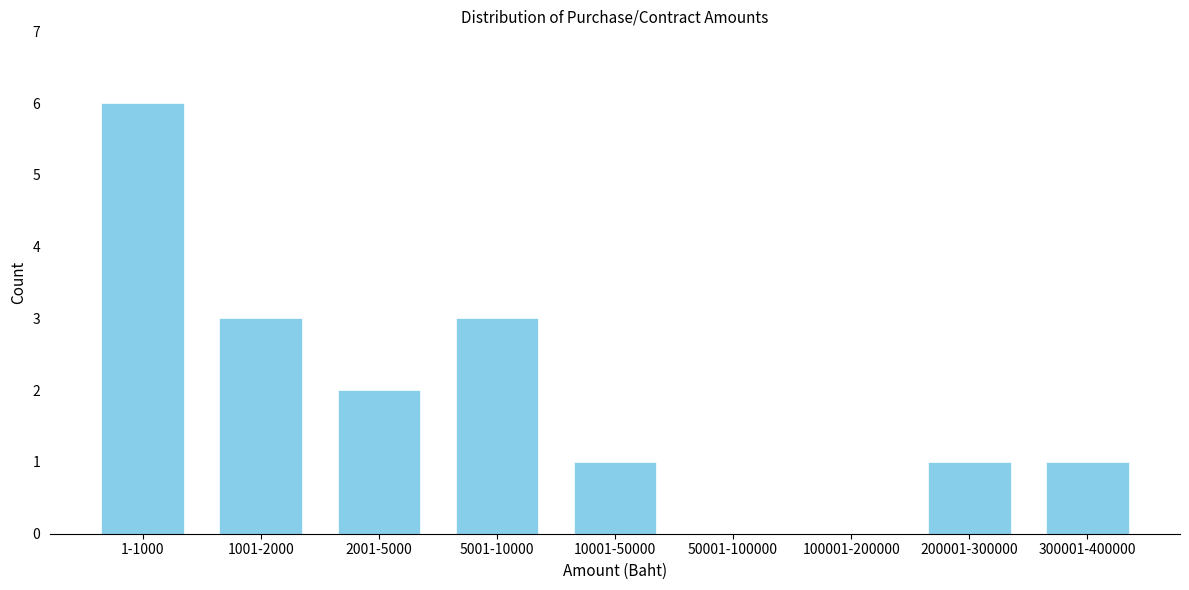

Reading right to left, list all the values displayed in this chart.

300001-400000=1	200001-300000=1	100001-200000=0	50001-100000=0	10001-50000=1	5001-10000=3	2001-5000=2	1001-2000=3	1-1000=6